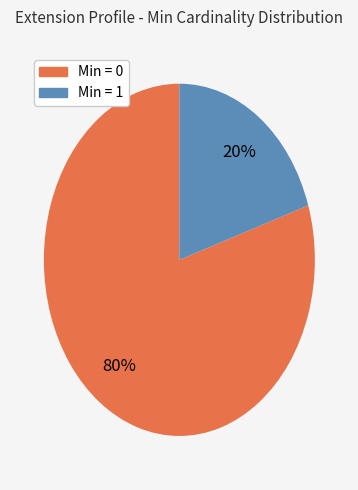

To the nearest percent, what is the average slice percentage?

50%